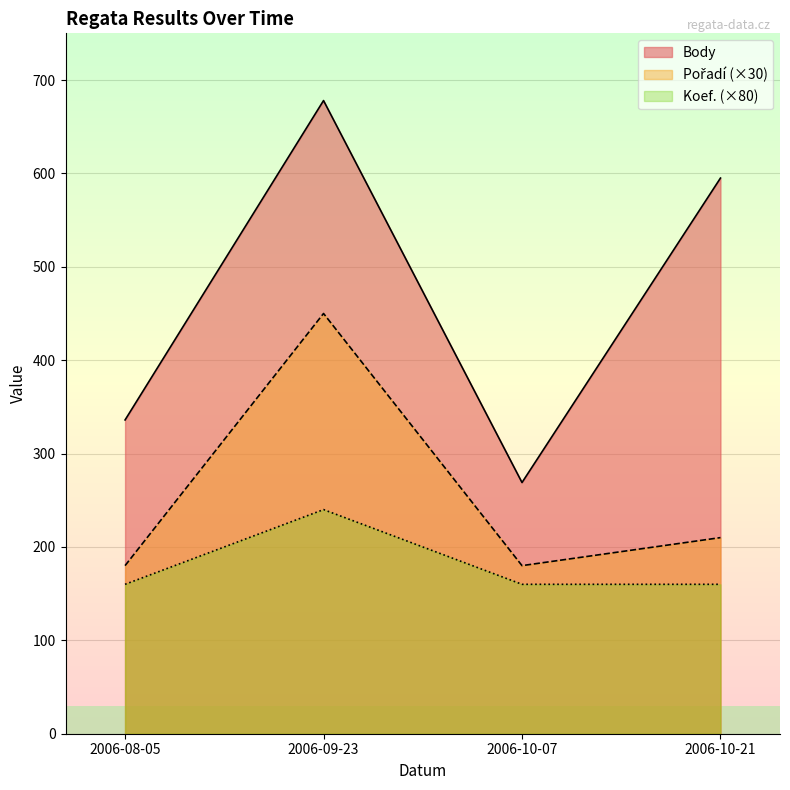

Reading left to right, extract all data points from this chart.

Body: 2006-08-05=336	2006-09-23=678	2006-10-07=269	2006-10-21=595
Pořadí: 2006-08-05=180	2006-09-23=450	2006-10-07=180	2006-10-21=210
Koef.: 2006-08-05=160	2006-09-23=240	2006-10-07=160	2006-10-21=160